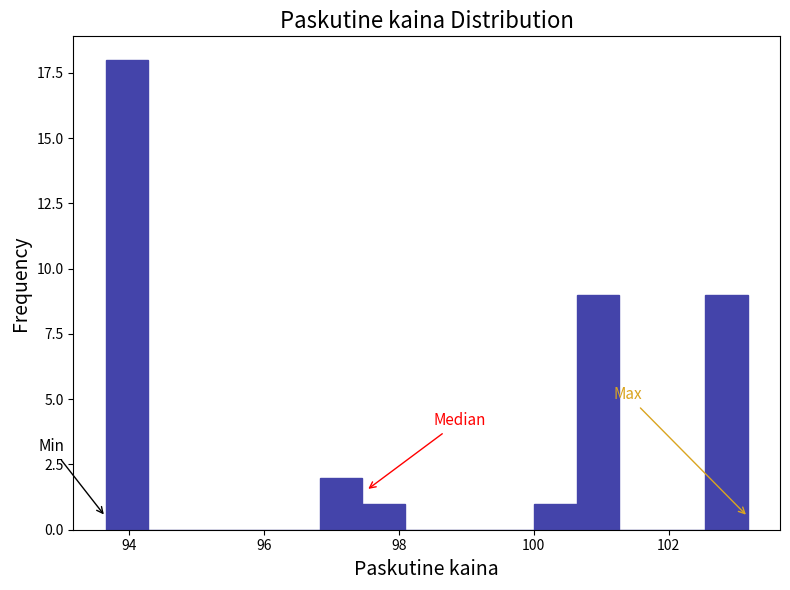

Read against the x-axis, roughly where is the centre of the tallest bar?

94.0